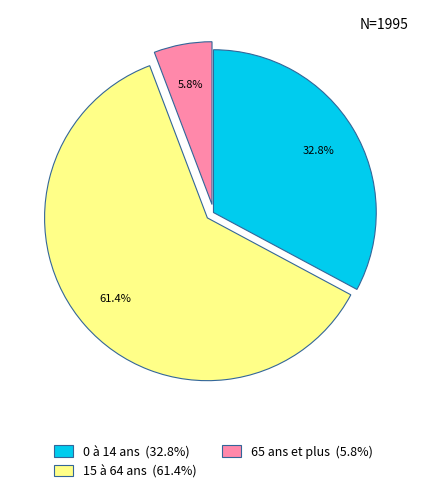

Which category accounts for the majority?

15 à 64 ans